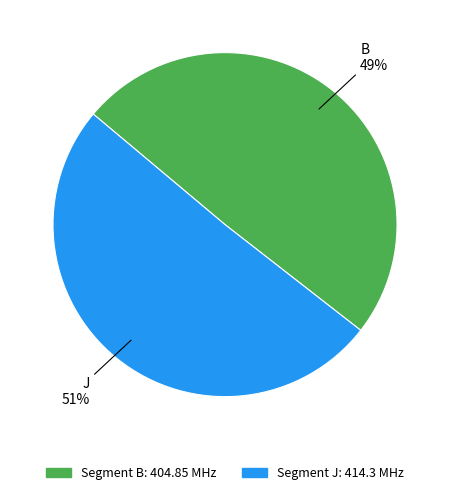

To the nearest percent, what is the average slice percentage?

50%